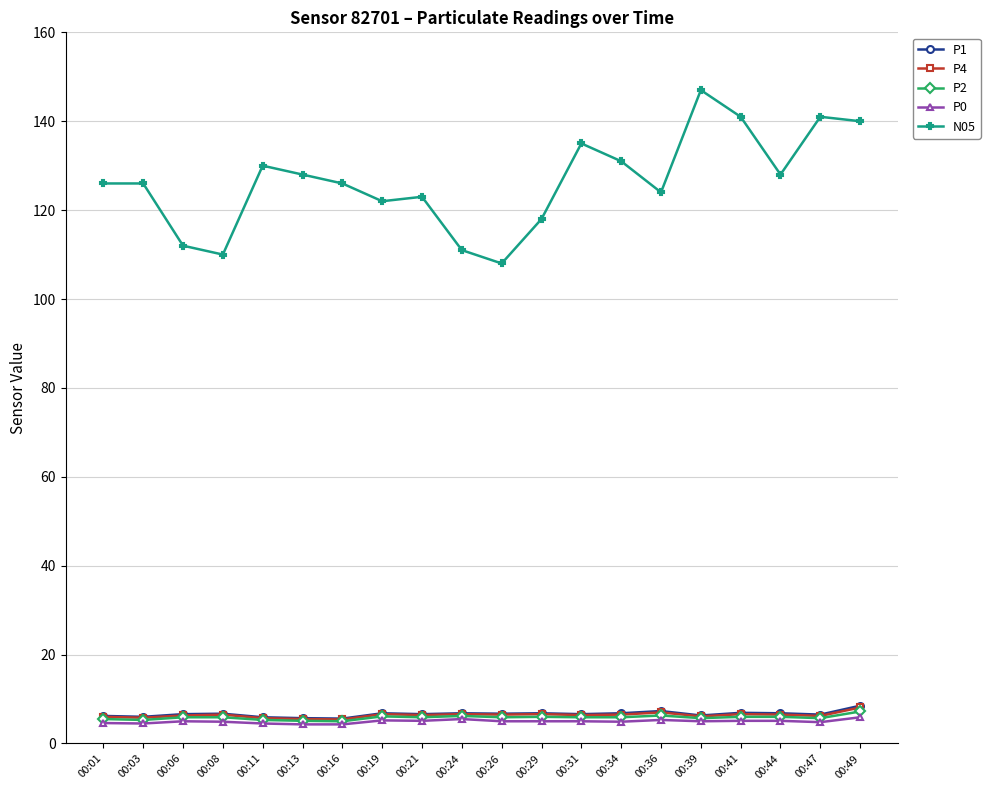

What is the highest value of the P2 series?

7.2